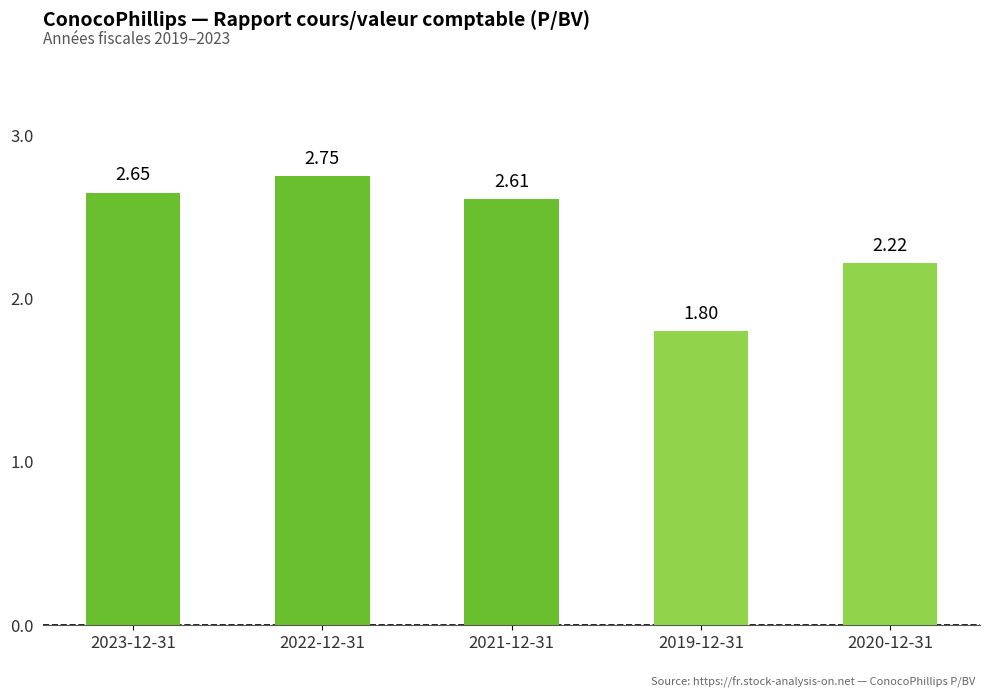

List the labels in order of value, smallest first.

2019-12-31, 2020-12-31, 2021-12-31, 2023-12-31, 2022-12-31